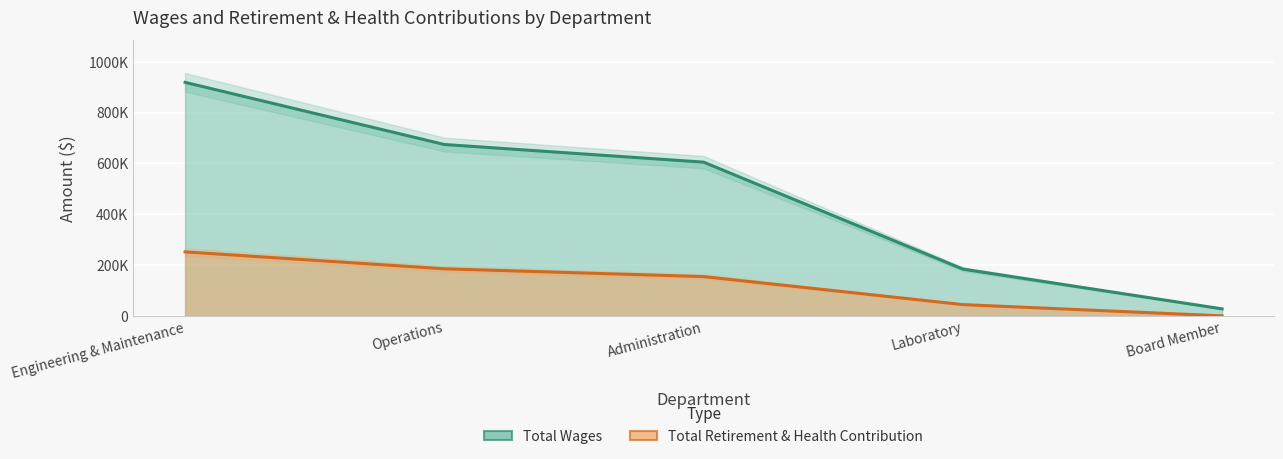

What position from the left is Laboratory?

4